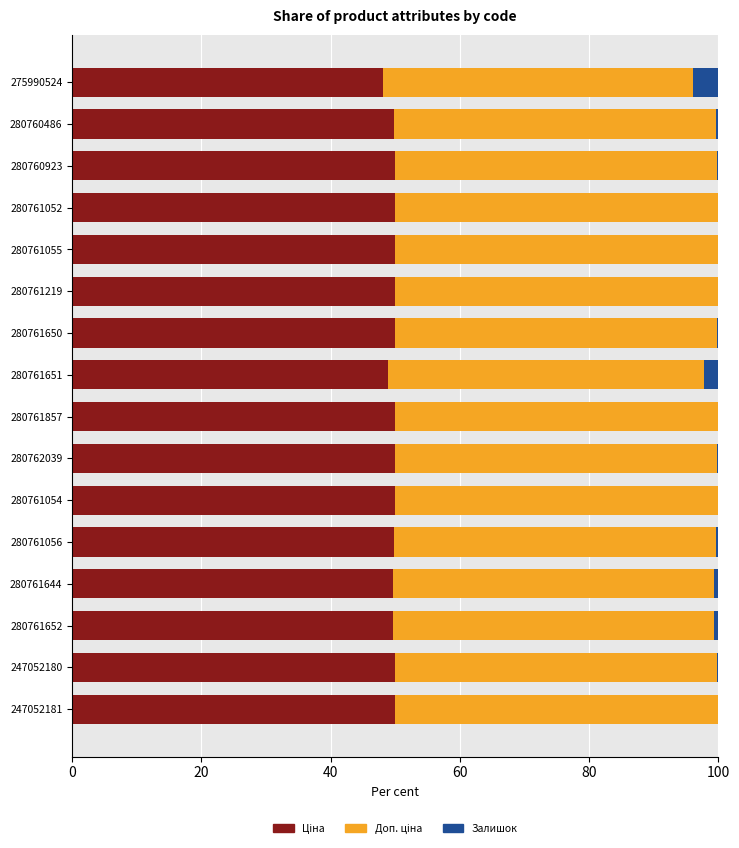

What is the total value across all series at 280761054?

100.0